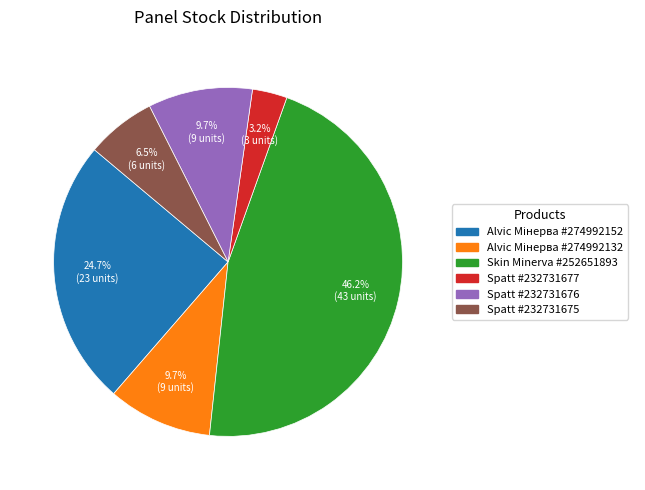

Does any single category account for the majority?

No